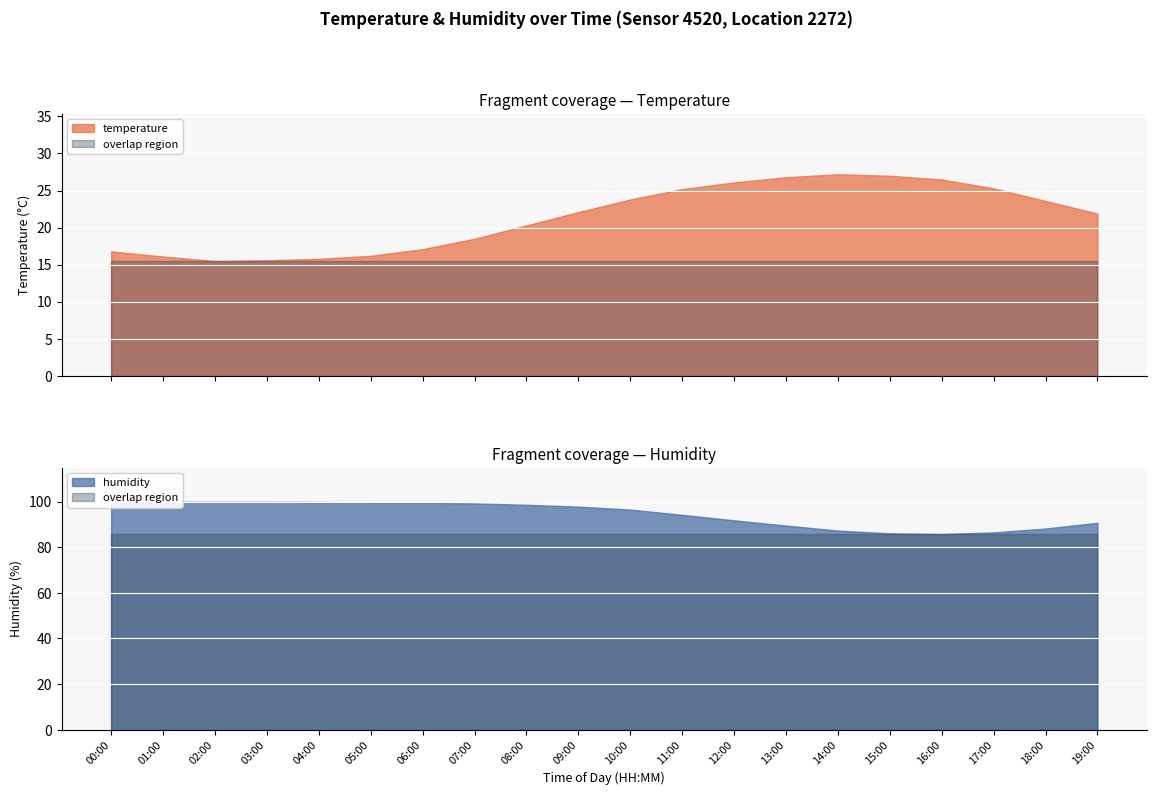

At which category does humidity reach its first local valley?

16:00